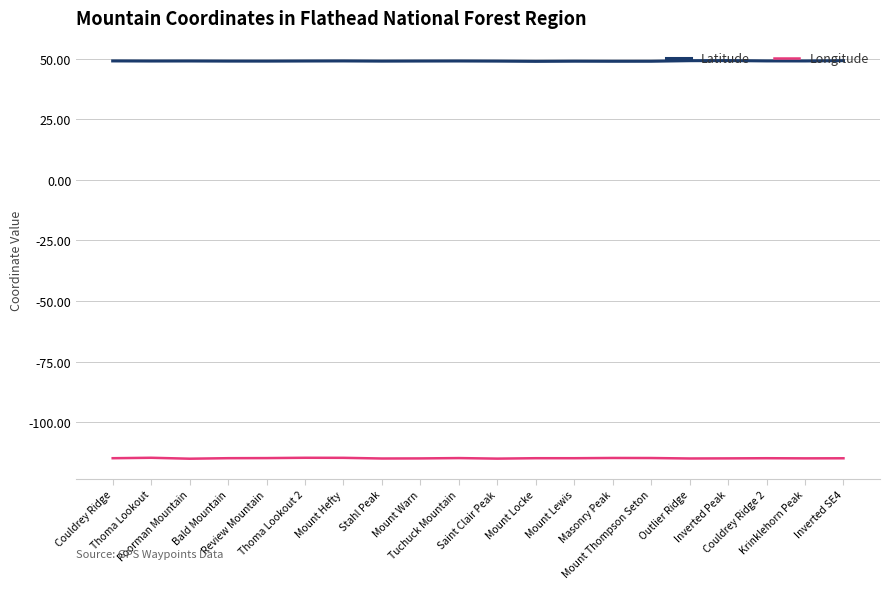

True or false: Longitude and Latitude intersect in this chart.

False